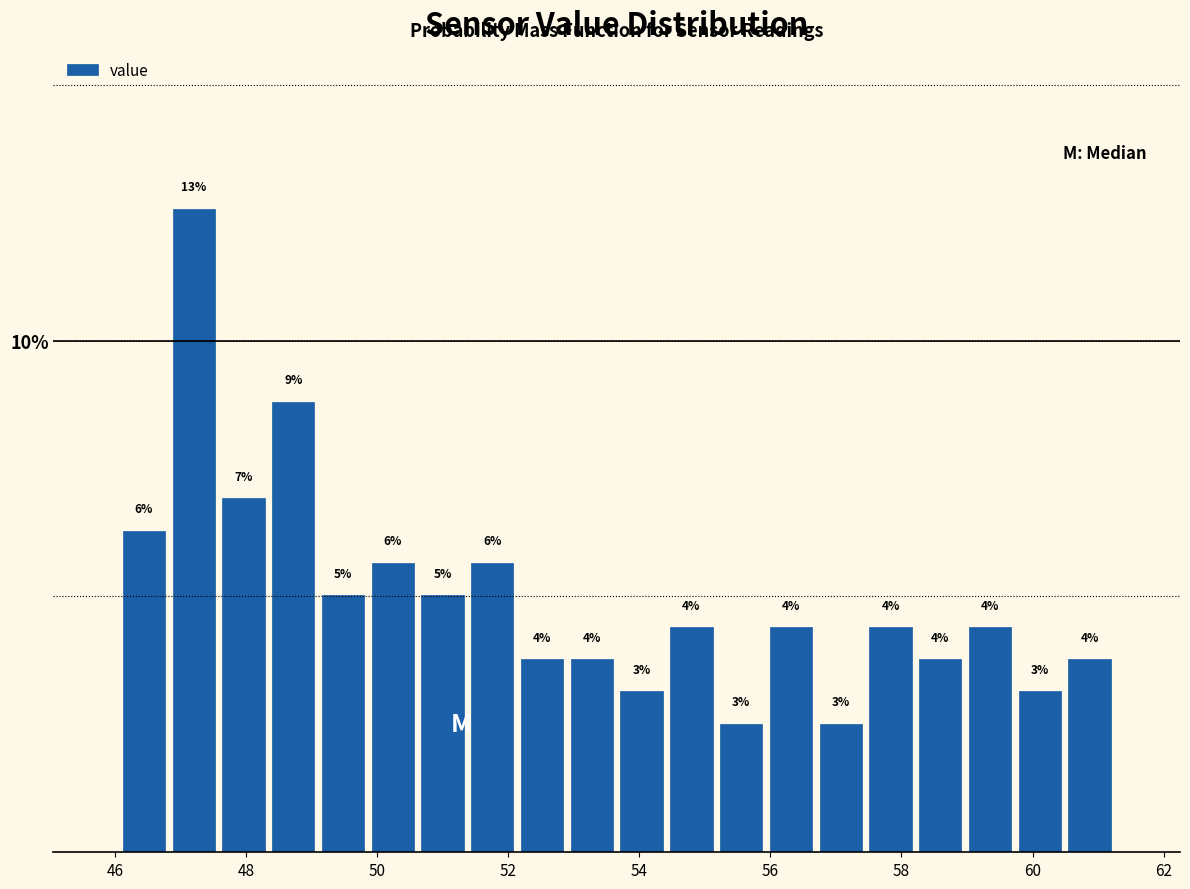

Read against the x-axis, roughly where is the centre of the tallest bar?

47.2